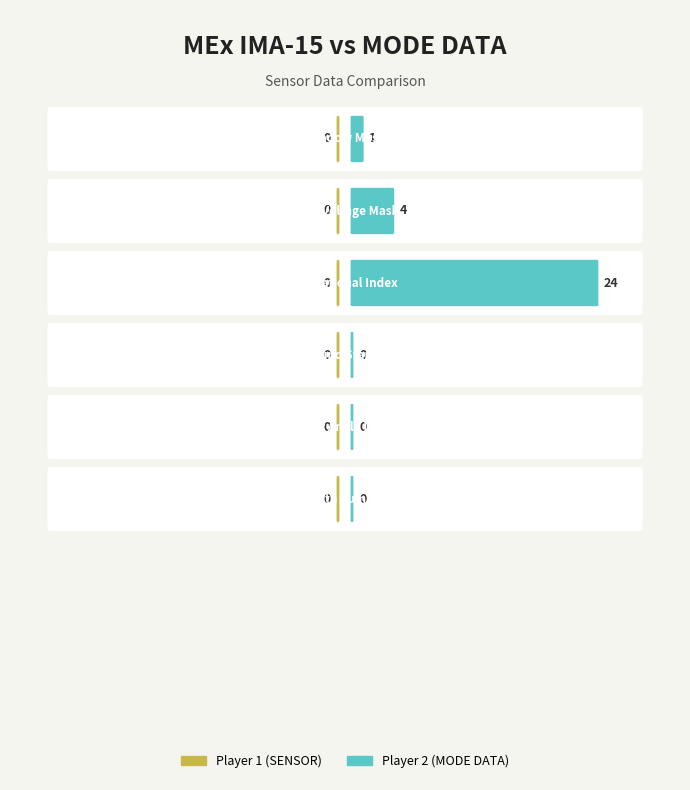

What is the difference between the Player 2 values at High Voltage Mask and Polar Angle Index?

4